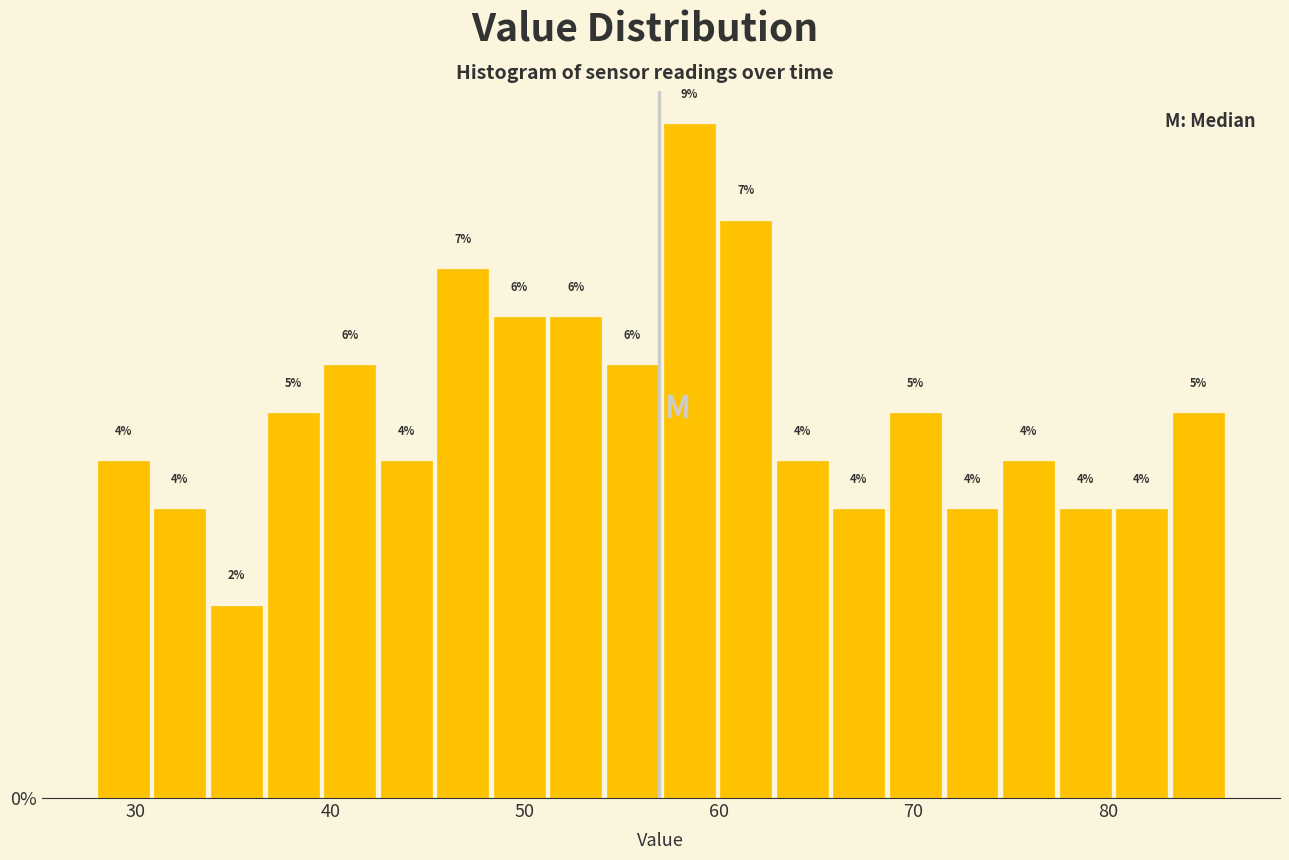

Read against the x-axis, roughly where is the centre of the tallest bar?

58